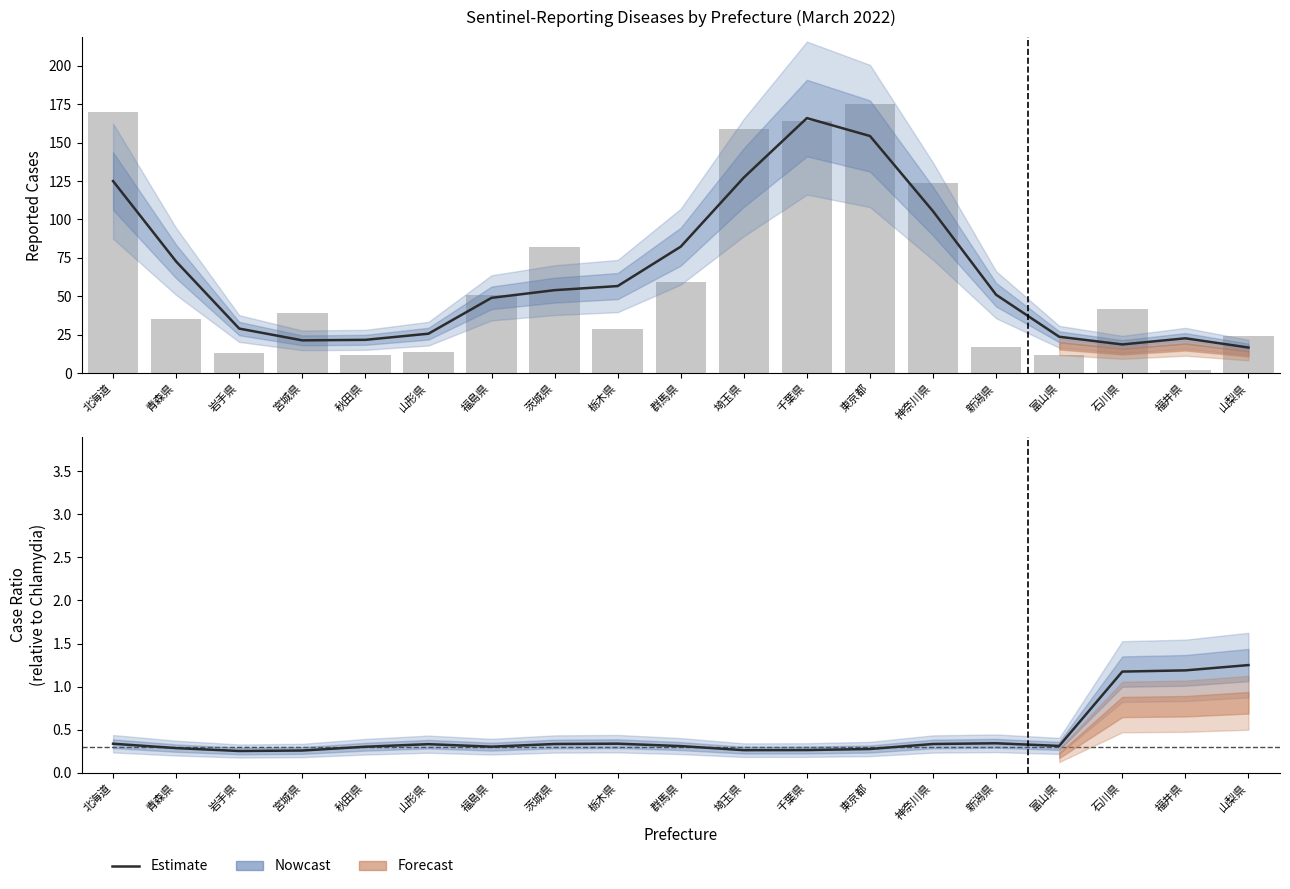

What position from the right is 山梨県?

1